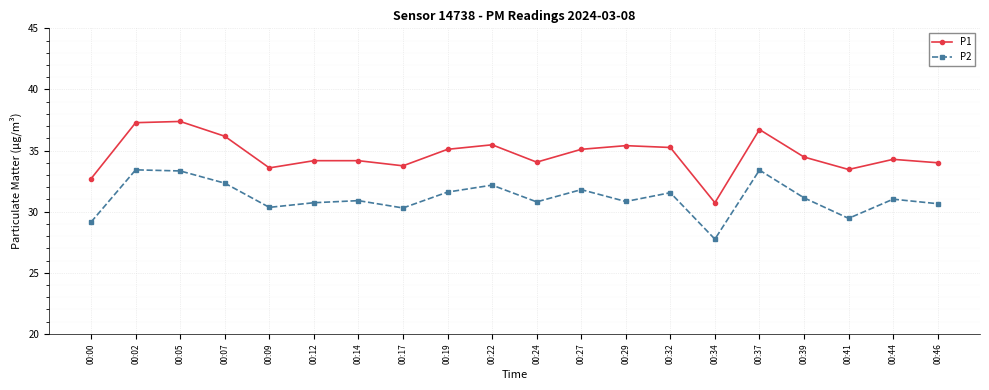

What is the approximate value of P1 at 00:00?

32.7